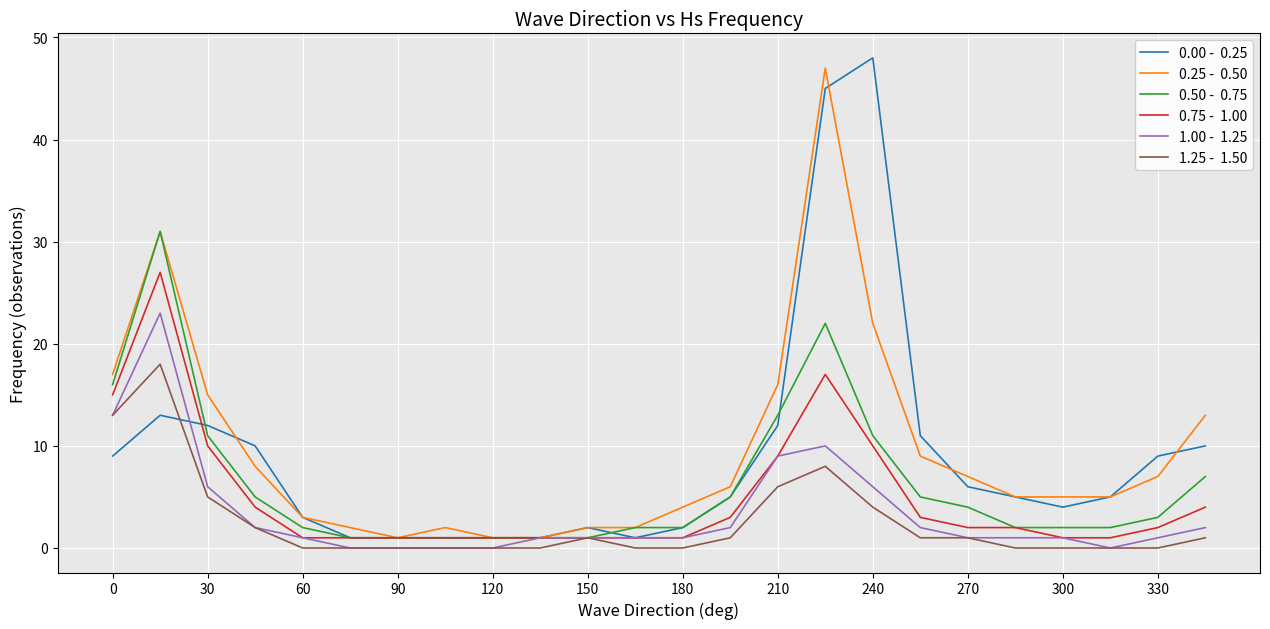

What is the maximum value shown in the chart?

48